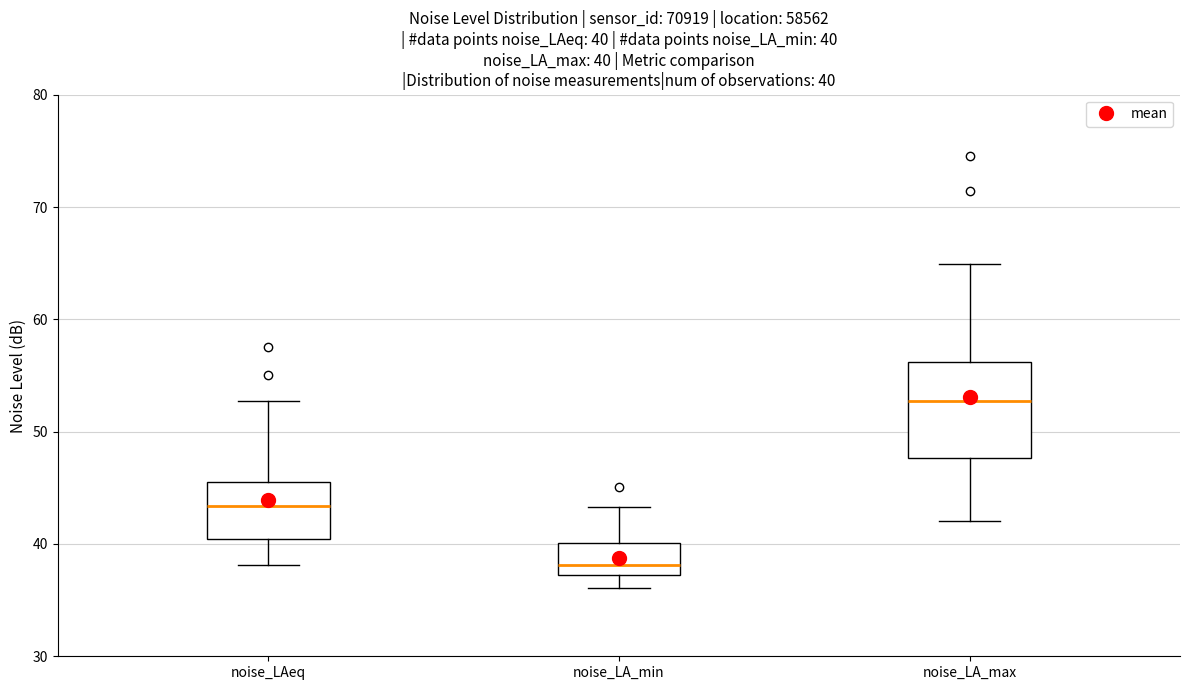

Which box's median line is the highest?

noise_LA_max